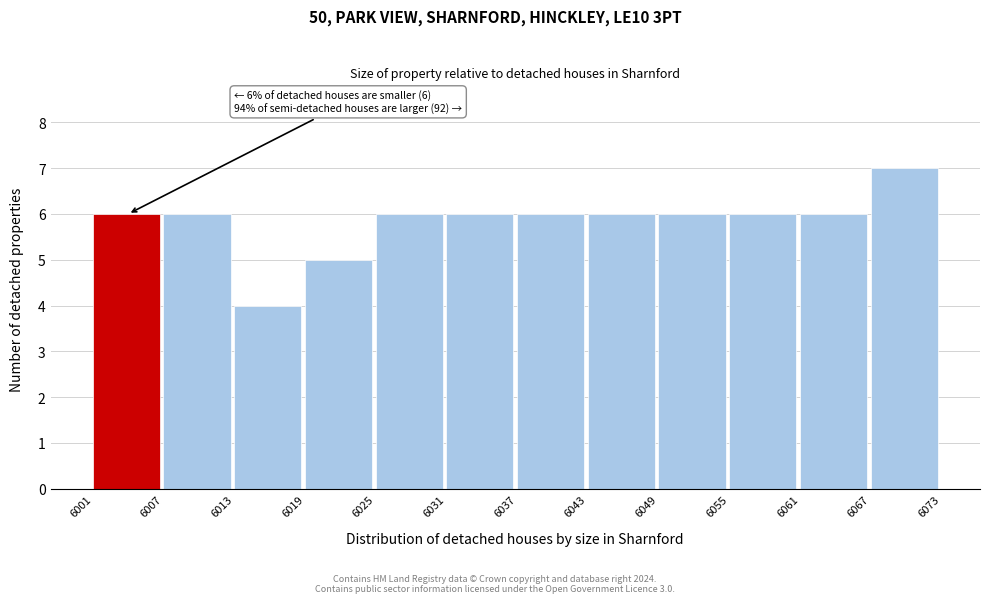

Which range on the x-axis has the tallest bar?

6067 to 6073